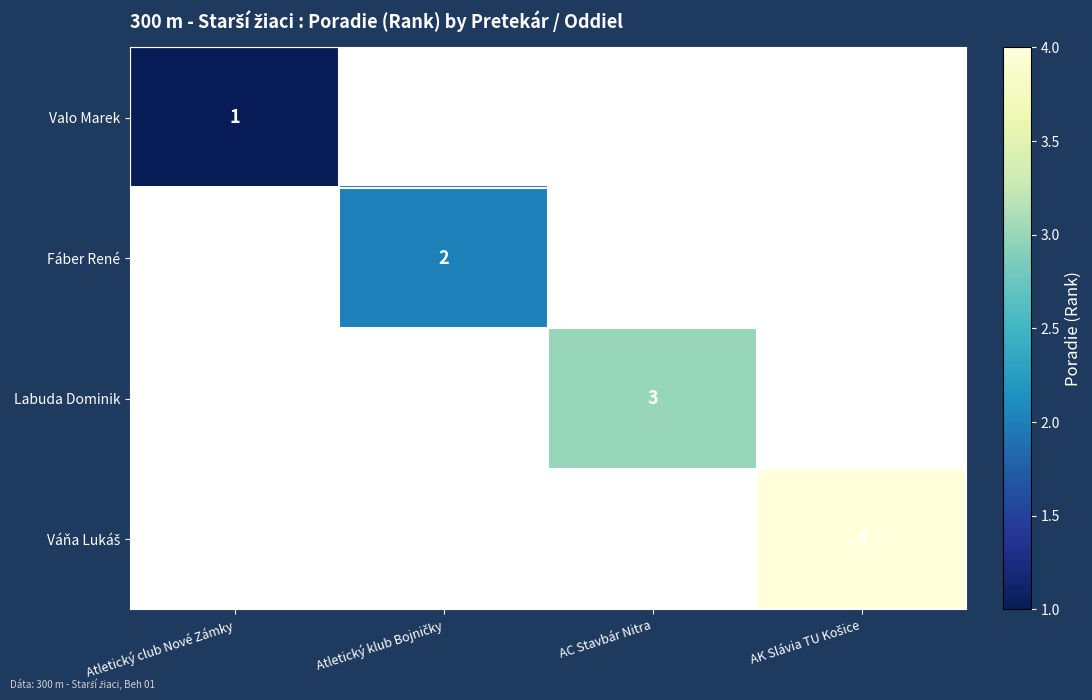

The Valo Marek series shows 1 at Atletický club Nové Zámky. True or false?

True